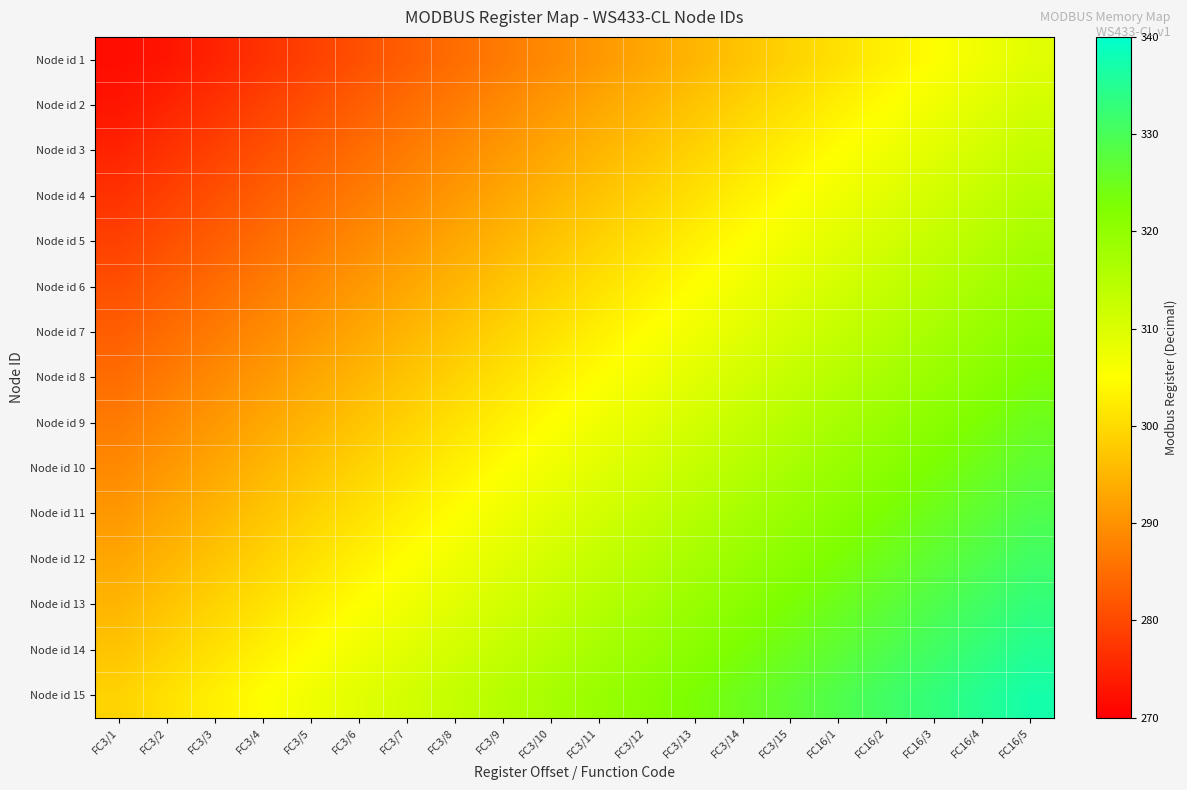

How many categories are shown in the chart?

20